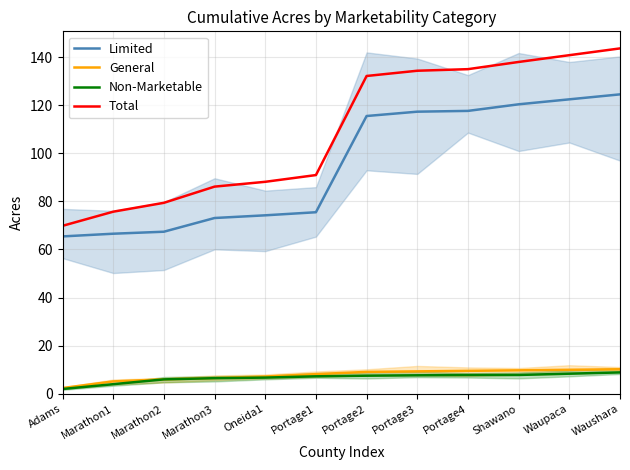

Reading left to right, transcribe all the data shown in this chart.

Limited: Adams=65.4	Marathon1=66.6	Marathon2=67.4	Marathon3=73.1	Oneida1=74.2	Portage1=75.5	Portage2=115.5	Portage3=117.3	Portage4=117.6	Shawano=120.3	Waupaca=122.4	Waushara=124.5
General: Adams=2.4	Marathon1=5.2	Marathon2=6.0	Marathon3=6.5	Oneida1=7.2	Portage1=8.2	Portage2=9.1	Portage3=9.3	Portage4=9.5	Shawano=9.8	Waupaca=10.0	Waushara=10.2
Non-Marketable: Adams=2.0	Marathon1=4.0	Marathon2=6.0	Marathon3=6.5	Oneida1=6.7	Portage1=7.3	Portage2=7.5	Portage3=7.7	Portage4=7.8	Shawano=7.8	Waupaca=8.4	Waushara=8.9
Total: Adams=69.8	Marathon1=75.7	Marathon2=79.4	Marathon3=86.1	Oneida1=88.1	Portage1=90.9	Portage2=132.1	Portage3=134.3	Portage4=135.0	Shawano=137.9	Waupaca=140.8	Waushara=143.6